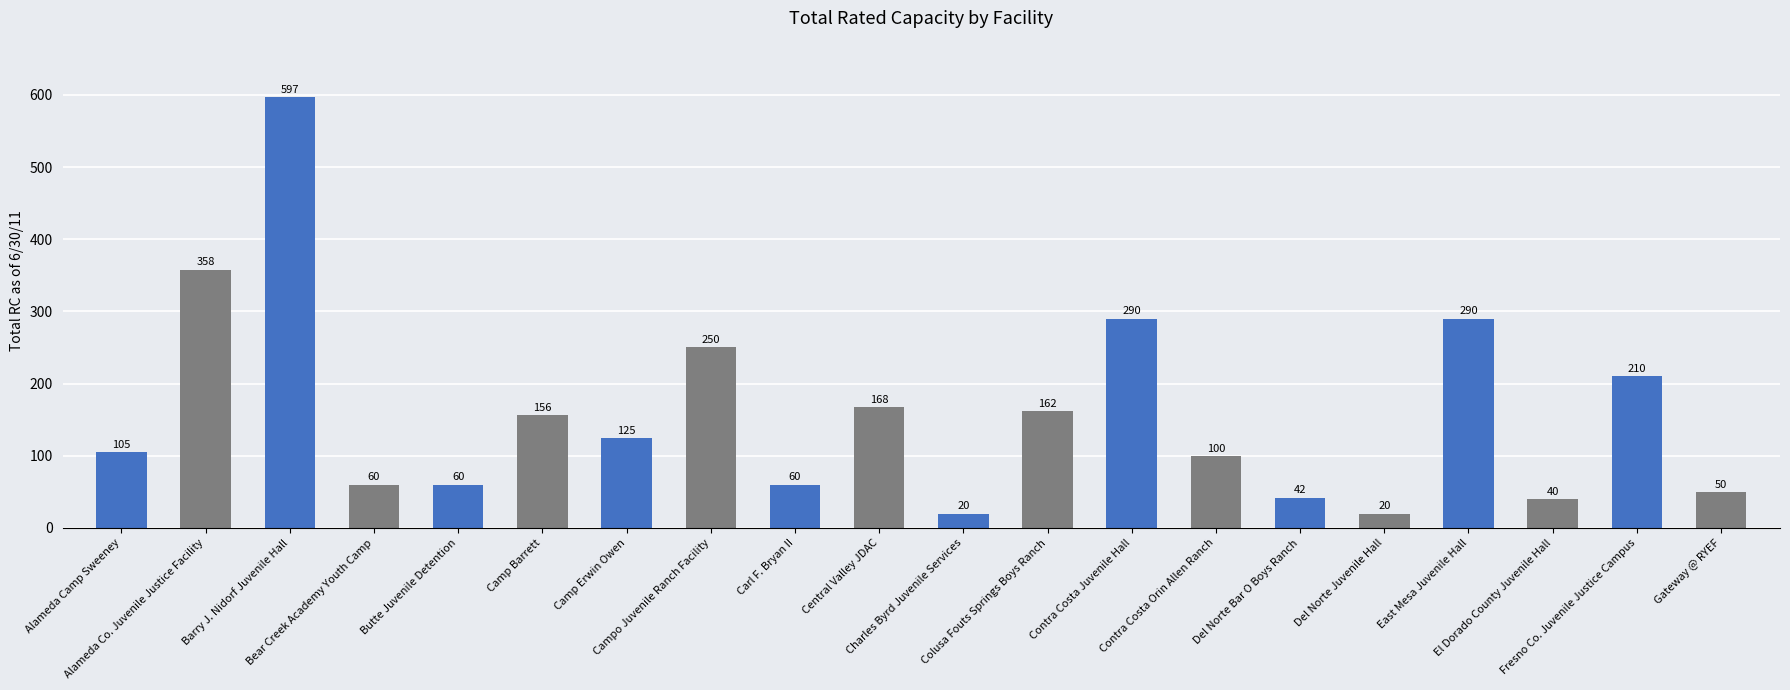

At which label does the data first exceed 125?

Alameda Co. Juvenile Justice Facility